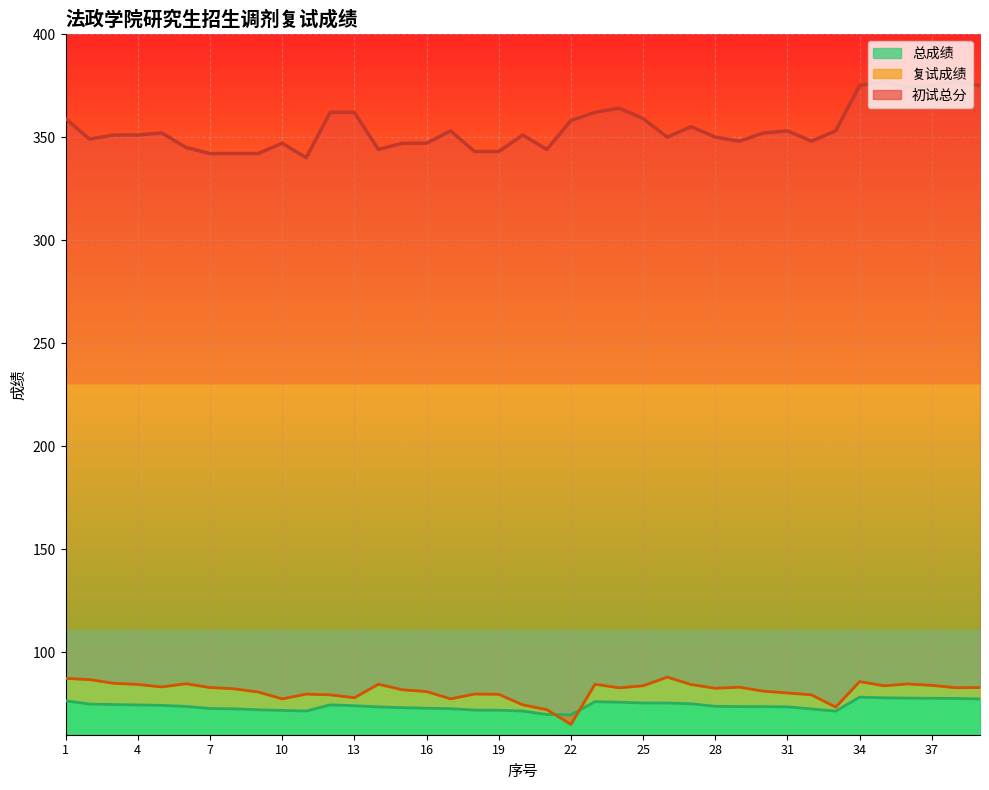

True or false: 复试成绩 has a value of 117.5 at 9.

False